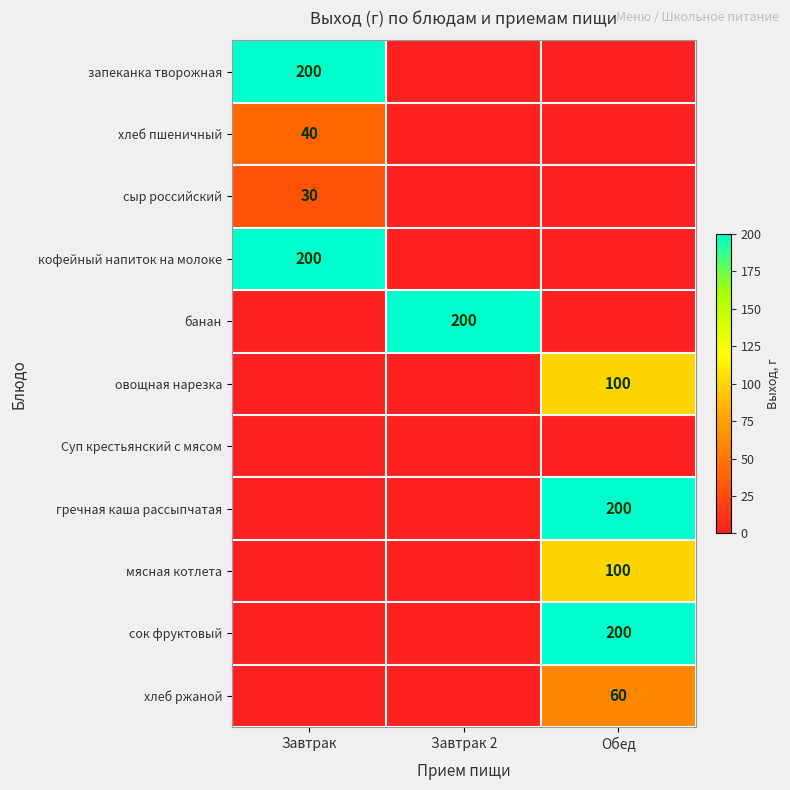

The кофейный напиток на молоке series shows 200 at Завтрак. True or false?

True